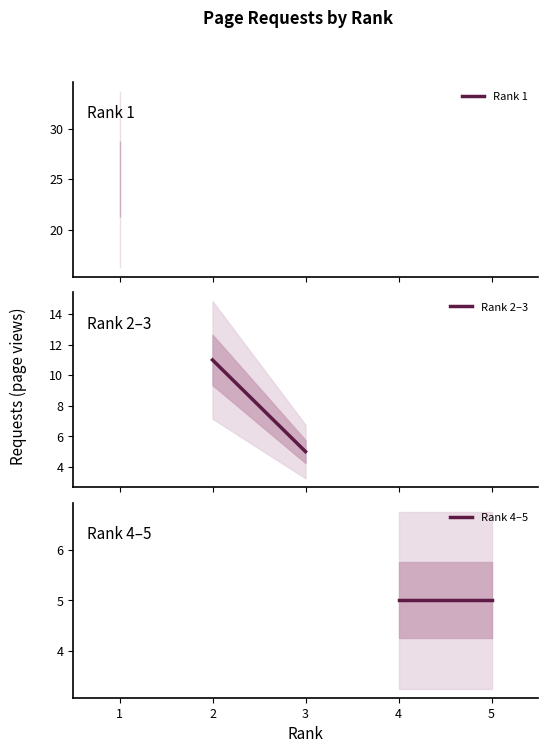

What is the sum of all Rank 2–3 values?

16